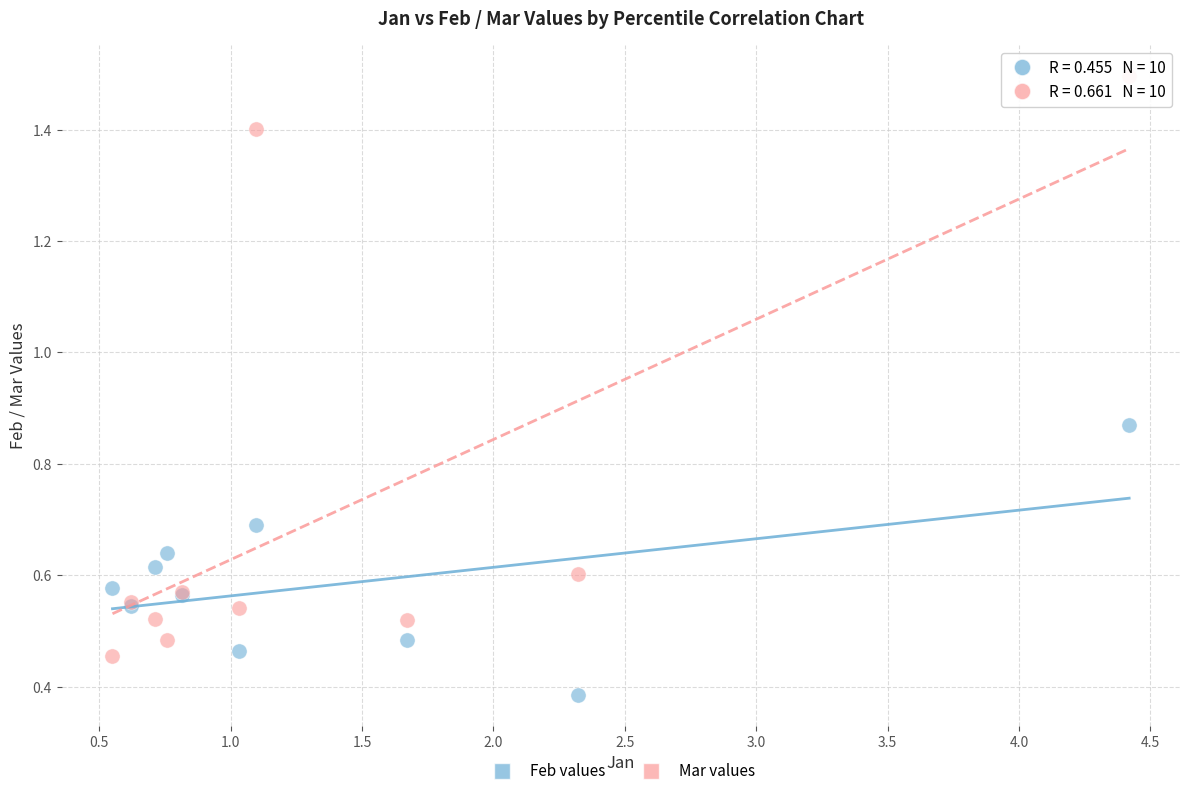

Which series has the widest spread of Y values?

Mar values